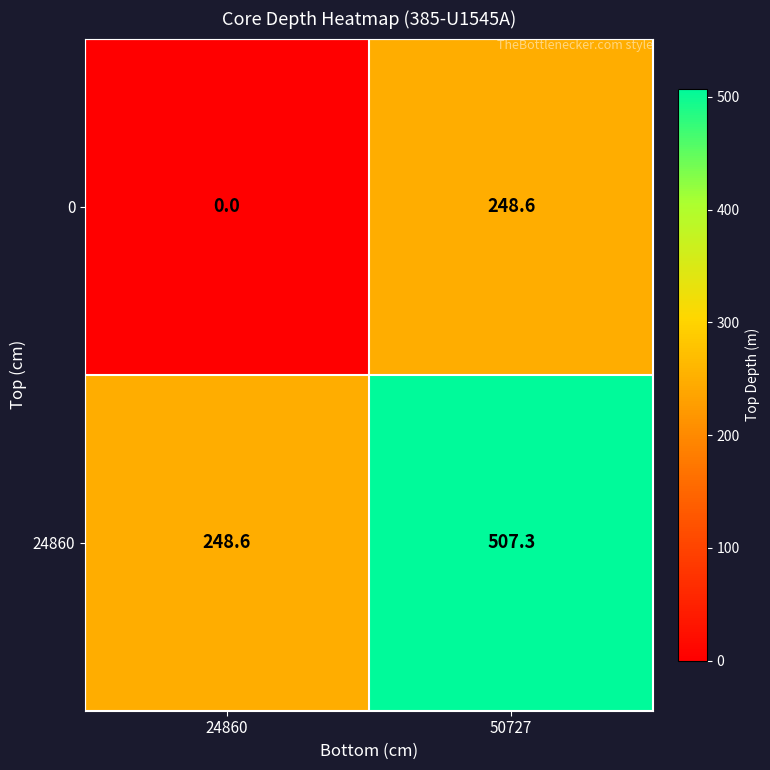

Reading left to right, extract all data points from this chart.

0: 0.0	248.6
24860: 248.6	507.3